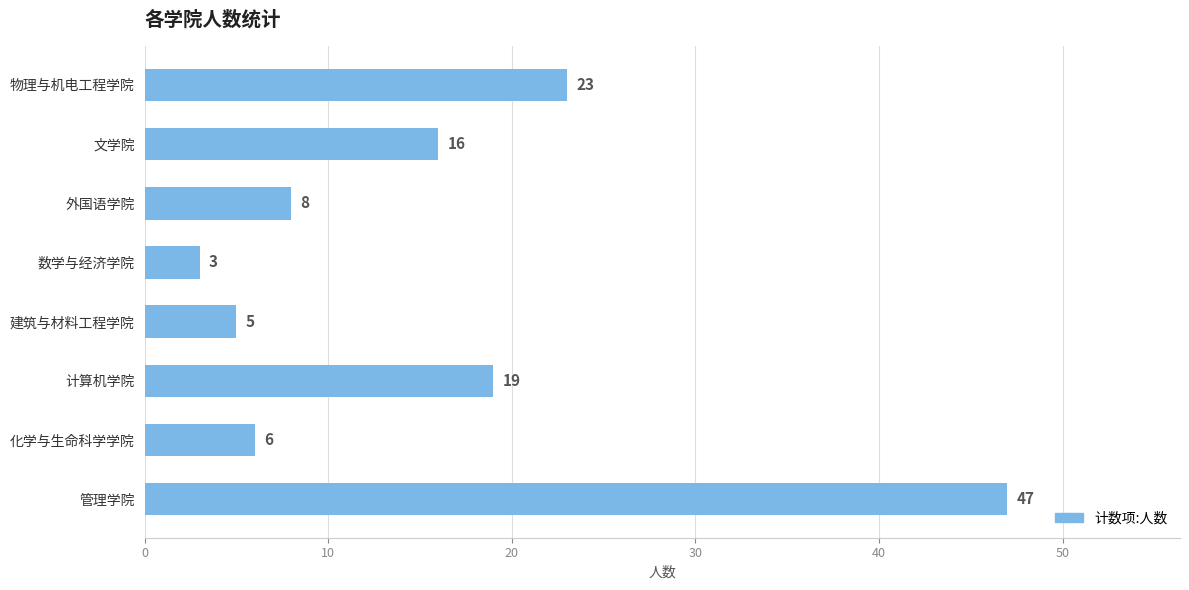

How many data points does each series have?

8